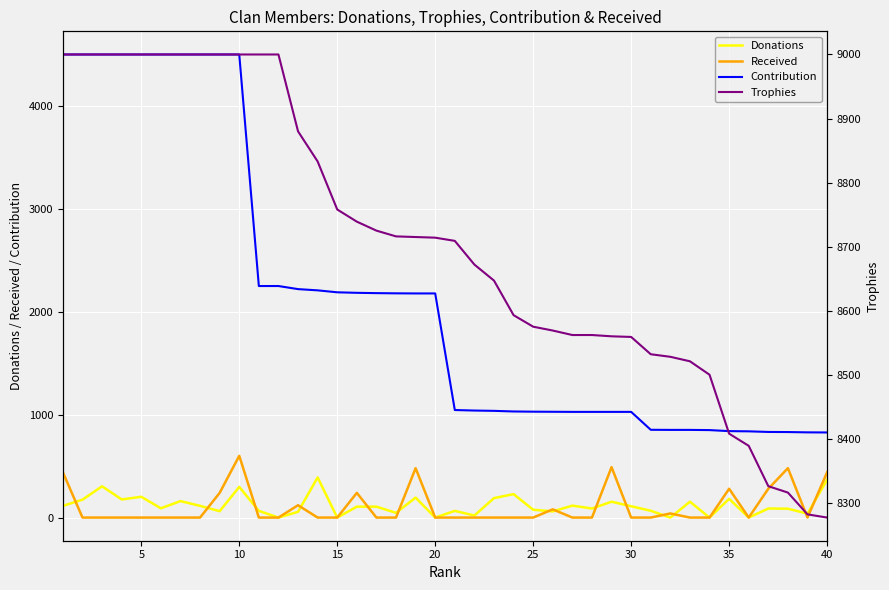

True or false: Donations has more than 1 interior local peaks.

True